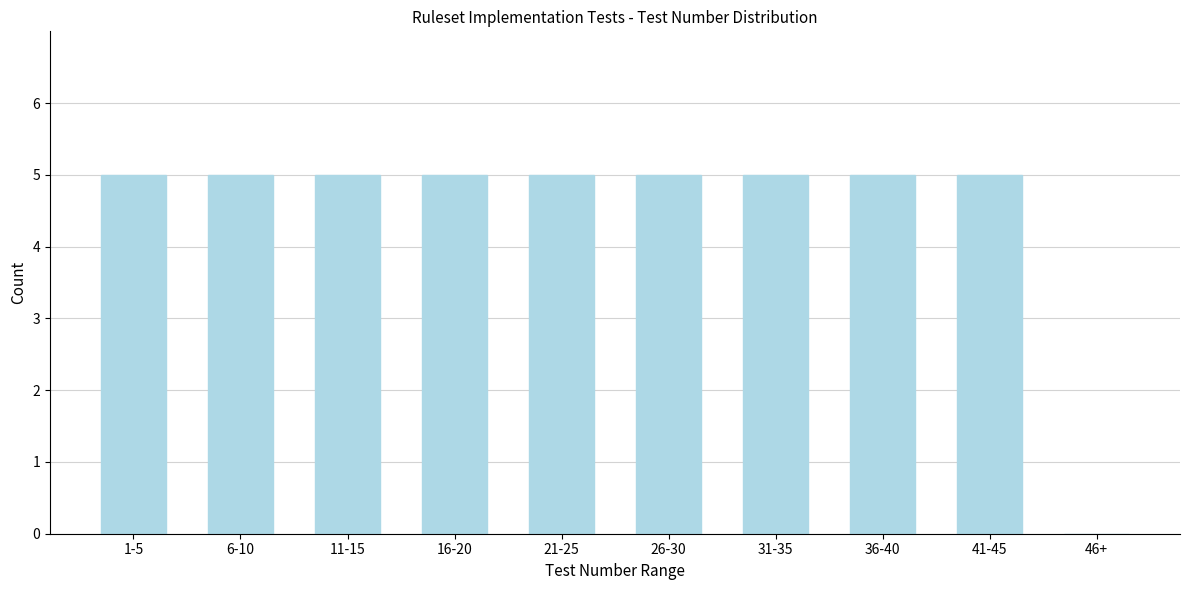

Reading left to right, what are all the values shown in this chart?

1-5=5	6-10=5	11-15=5	16-20=5	21-25=5	26-30=5	31-35=5	36-40=5	41-45=5	46+=0